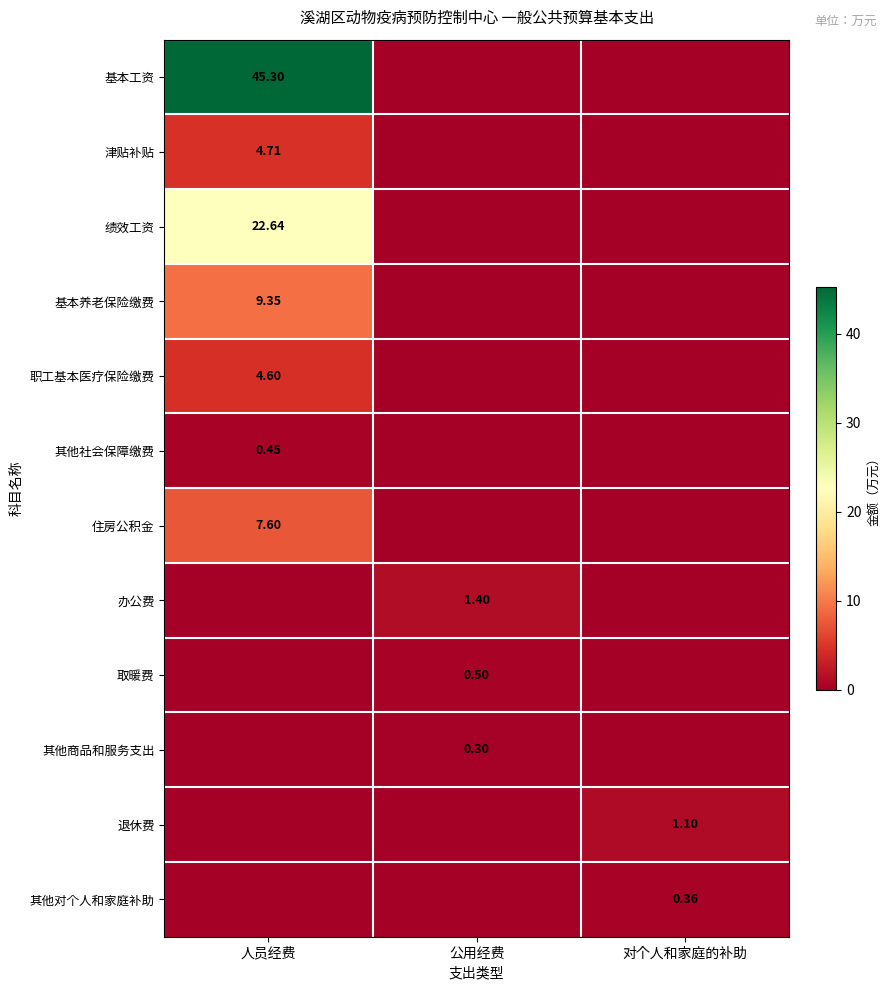

At which label is 取暖费 closest to 0?

人员经费